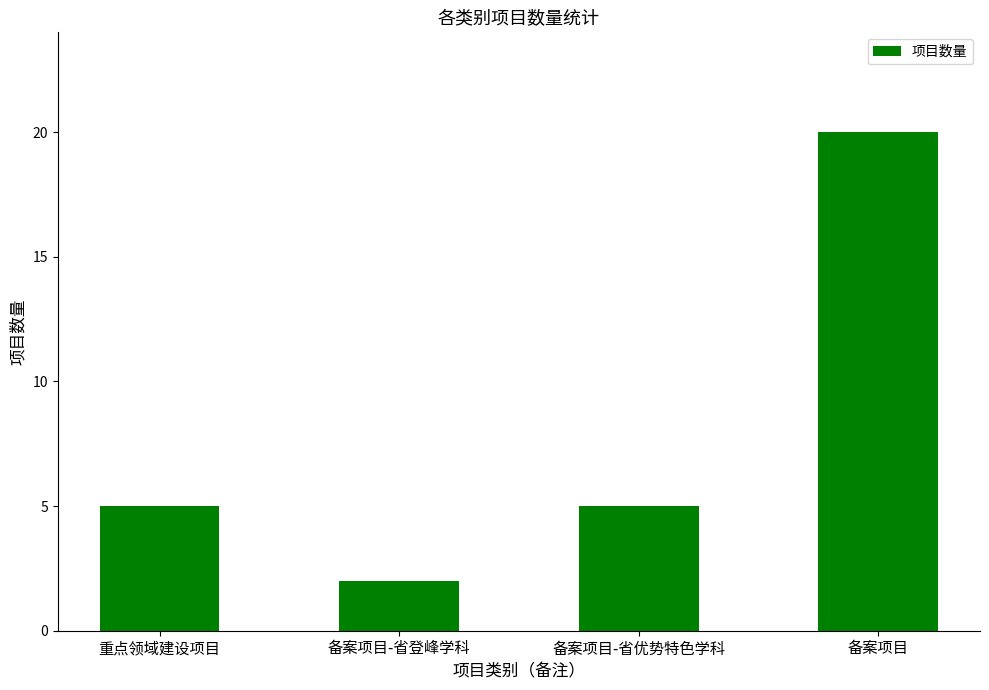

How many bars are there in total?

4